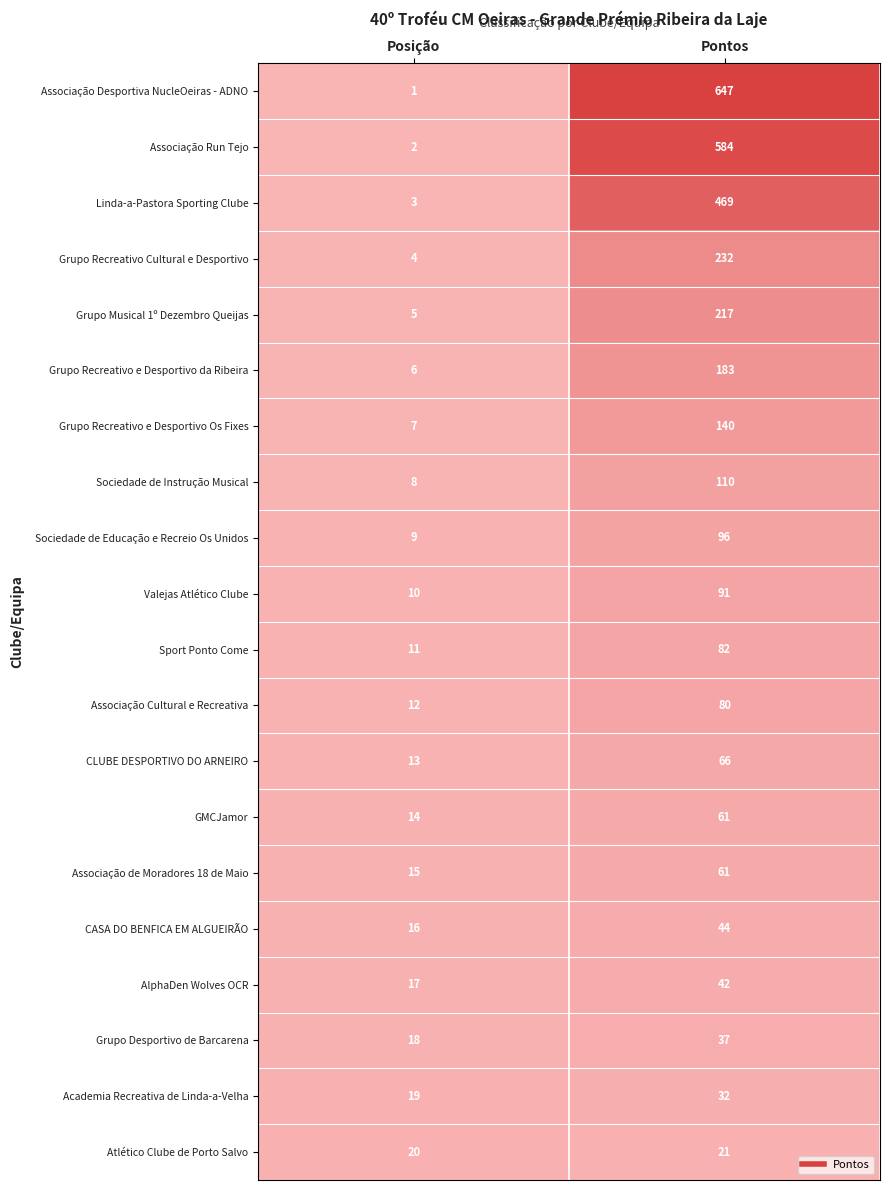

What is the total value across all series at Pontos?

3295